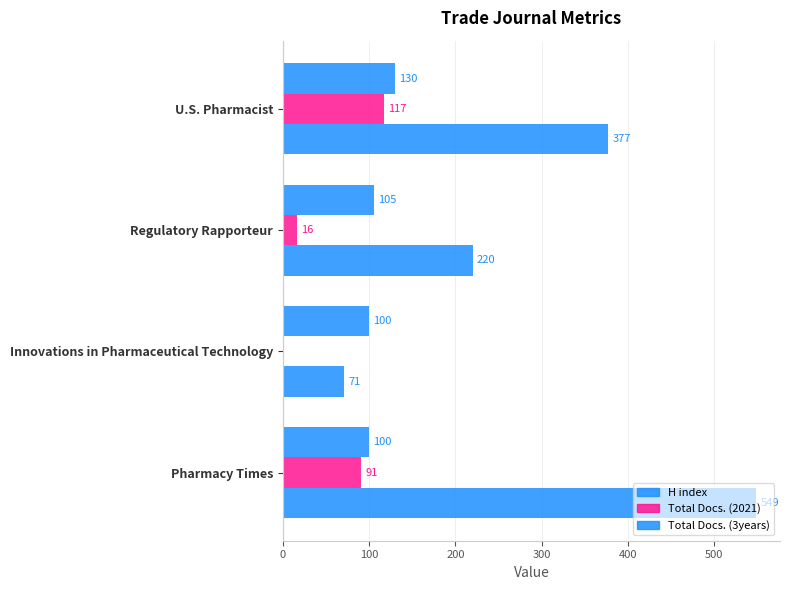

How many series are shown in this chart?

3